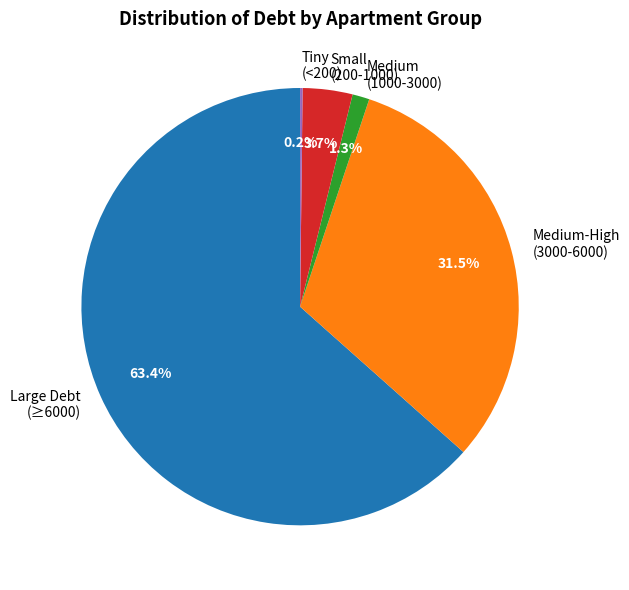

What portion of the pie excludes Small (200-1000)?

96.3%